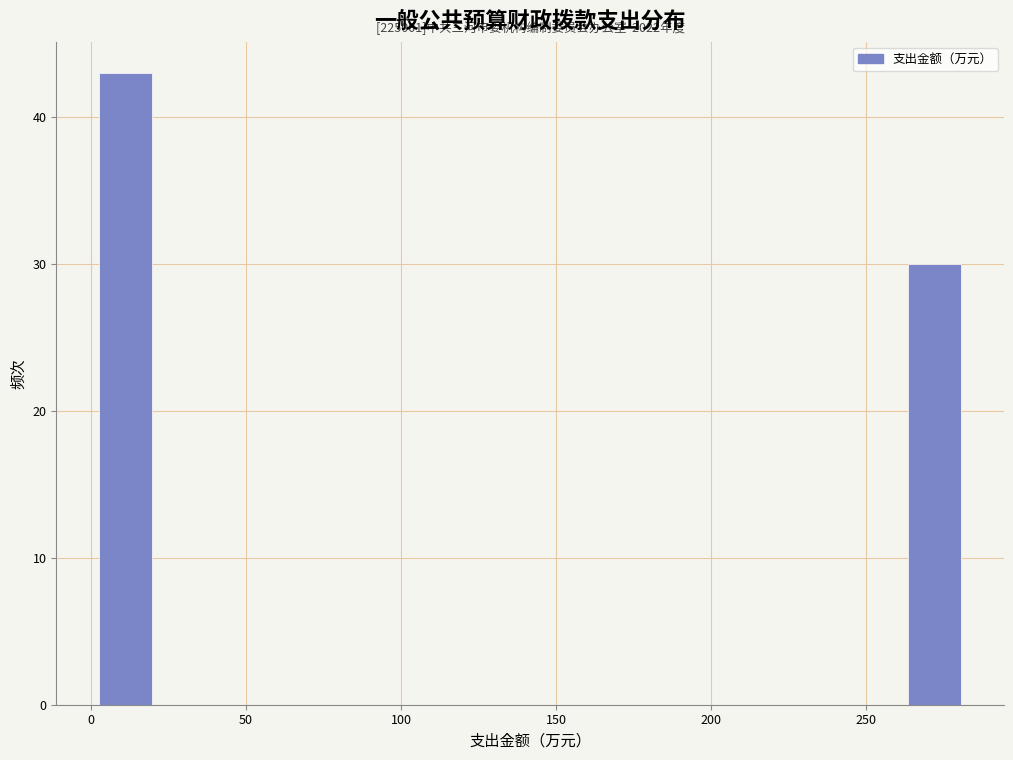

Read against the x-axis, roughly where is the centre of the tallest bar?

10